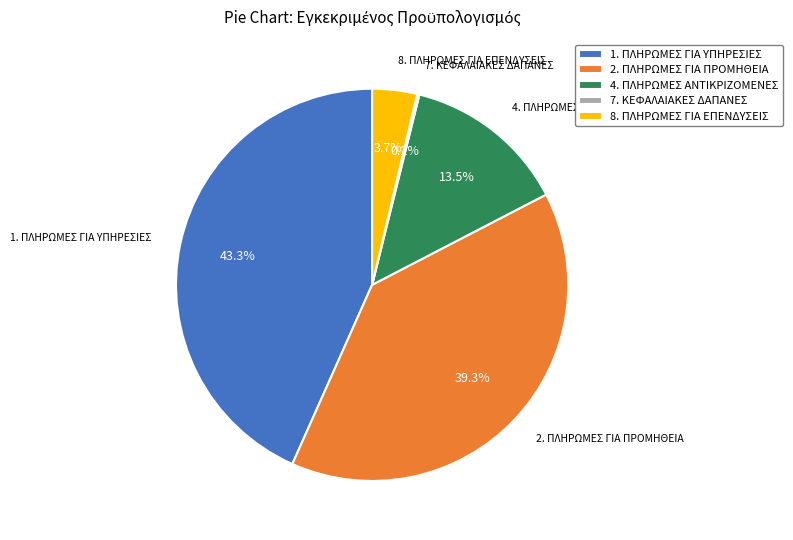

To the nearest percent, what is the average slice percentage?

20%